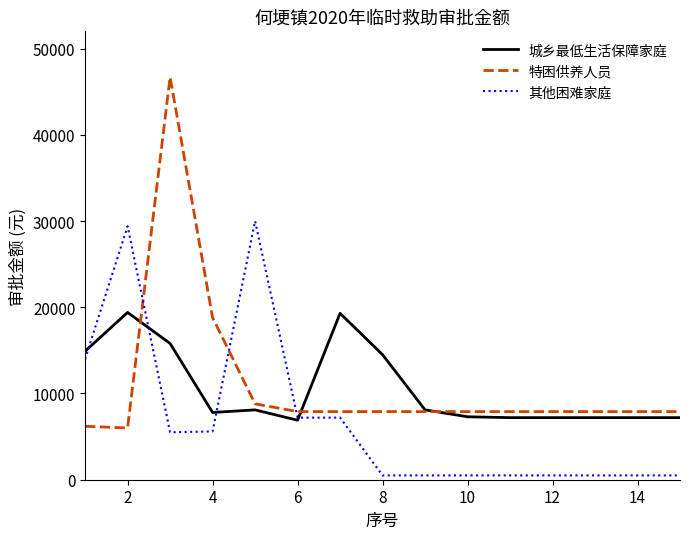

What are all the series names shown in the legend?

城乡最低生活保障家庭, 特困供养人员, 其他困难家庭